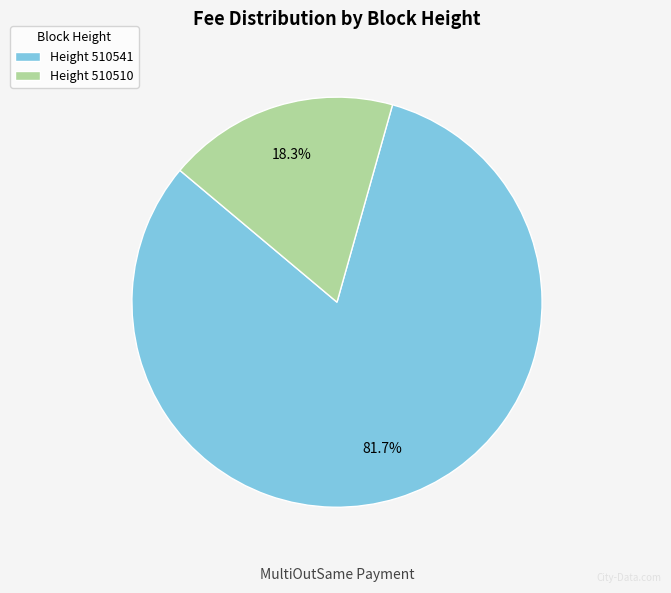

Is there a majority slice in this chart?

Yes